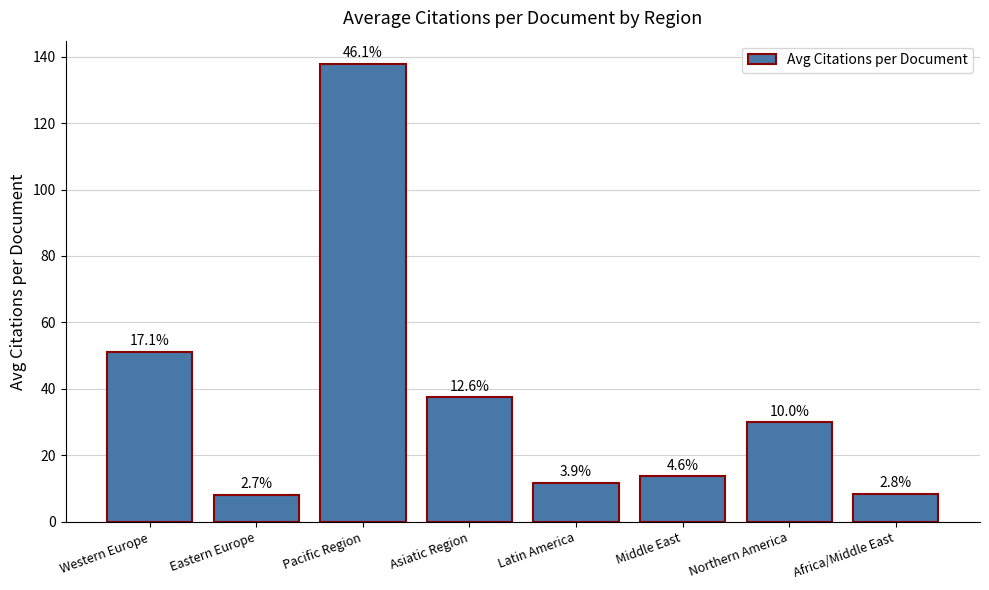

How many bars are there in total?

8